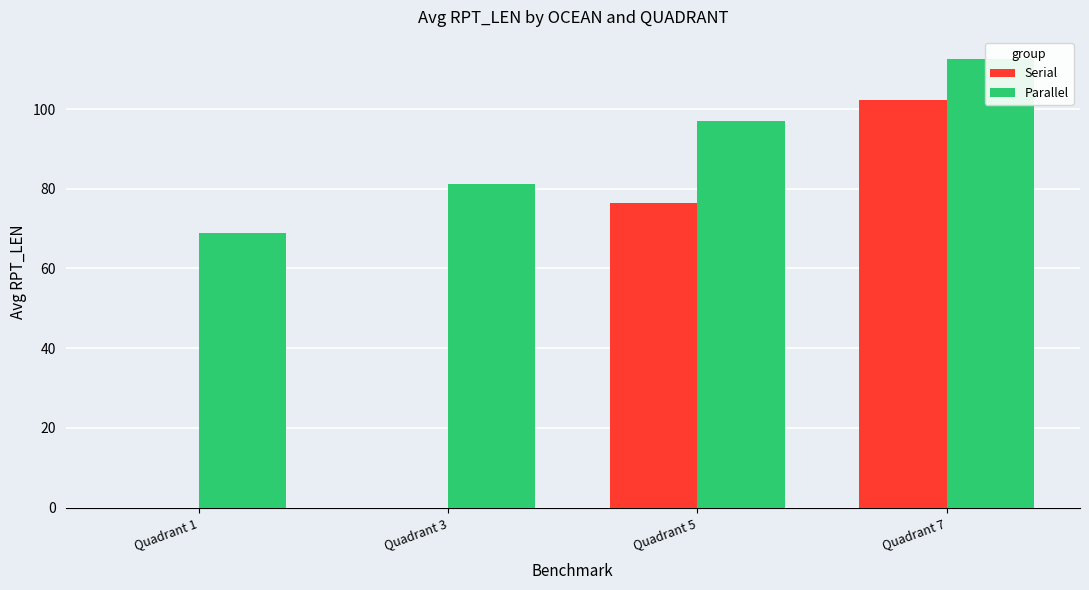

What is the difference between the maximum and minimum values in the Parallel series?

43.6